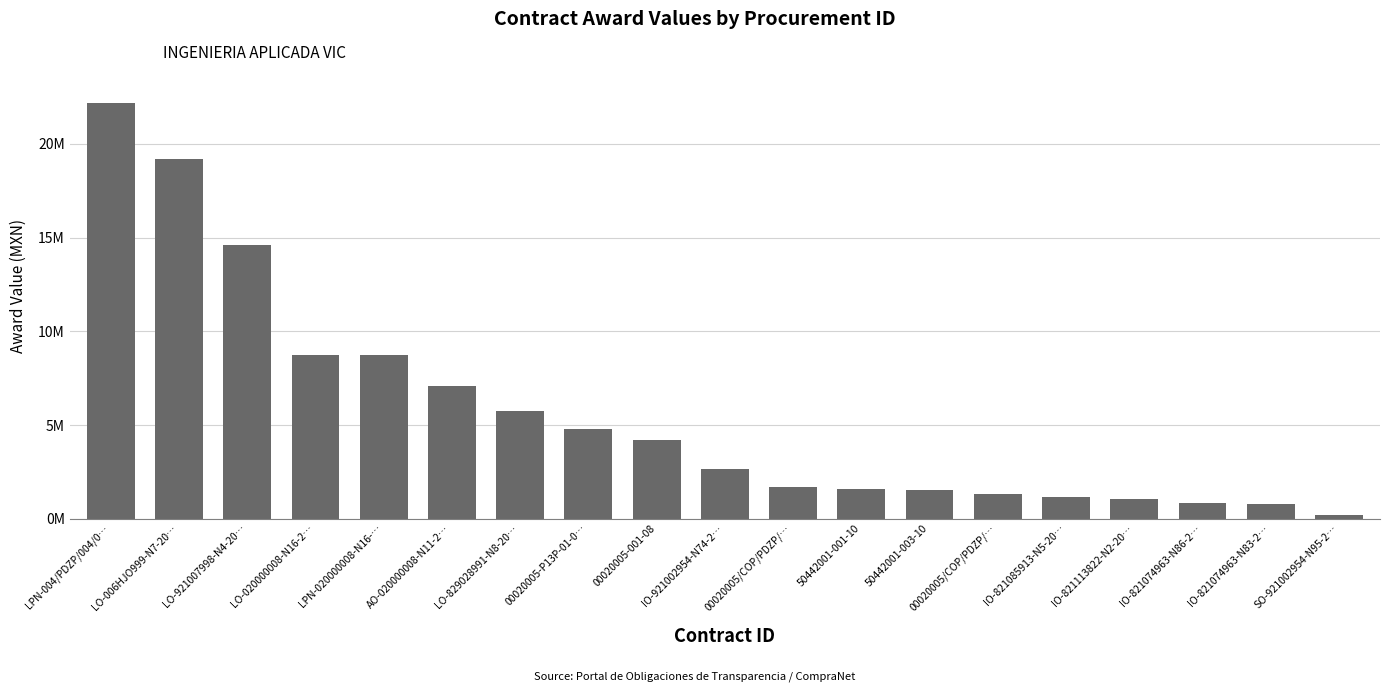

Reading left to right, extract all data points from this chart.

LPN-004/PDZP/004/0…=22186746.1	LO-006HJO999-N7-20…=19196375.8	LO-921007998-N4-20…=14595329.6	LO-020000008-N16-2…=8740878.5	LPN-020000008-N16-…=8740878.5	AO-020000008-N11-2…=7062914.7	LO-829028991-N8-20…=5755911.4	00020005-P13P-01-0…=4800042.6	00020005-001-08=4173950.1	IO-921002954-N74-2…=2645604.3	00020005/COP/PDZP/…=1669930.1	50442001-001-10=1580626.0	50442001-003-10=1524538.9	00020005/COP/PDZP/…=1315037.5	IO-821085913-N5-20…=1137950.0	IO-821113822-N2-20…=1048758.6	IO-821074963-N86-2…=842196.9	IO-821074963-N83-2…=808195.5	SO-921002954-N95-2…=205377.8